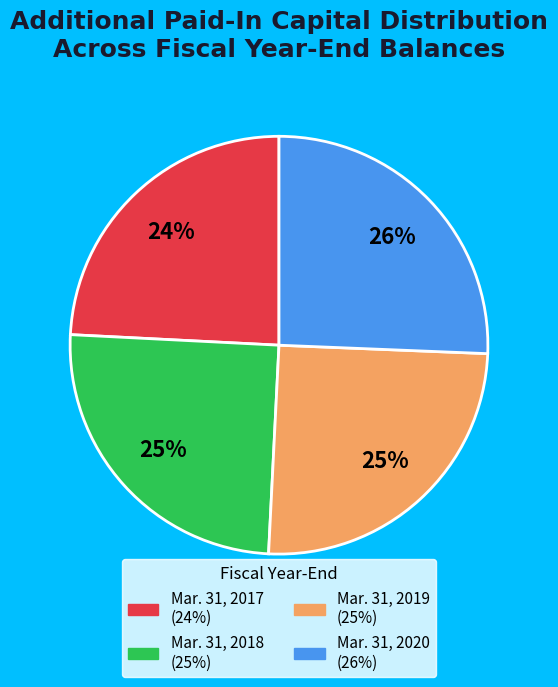

What is the smallest slice in the pie chart?

Mar. 31, 2017